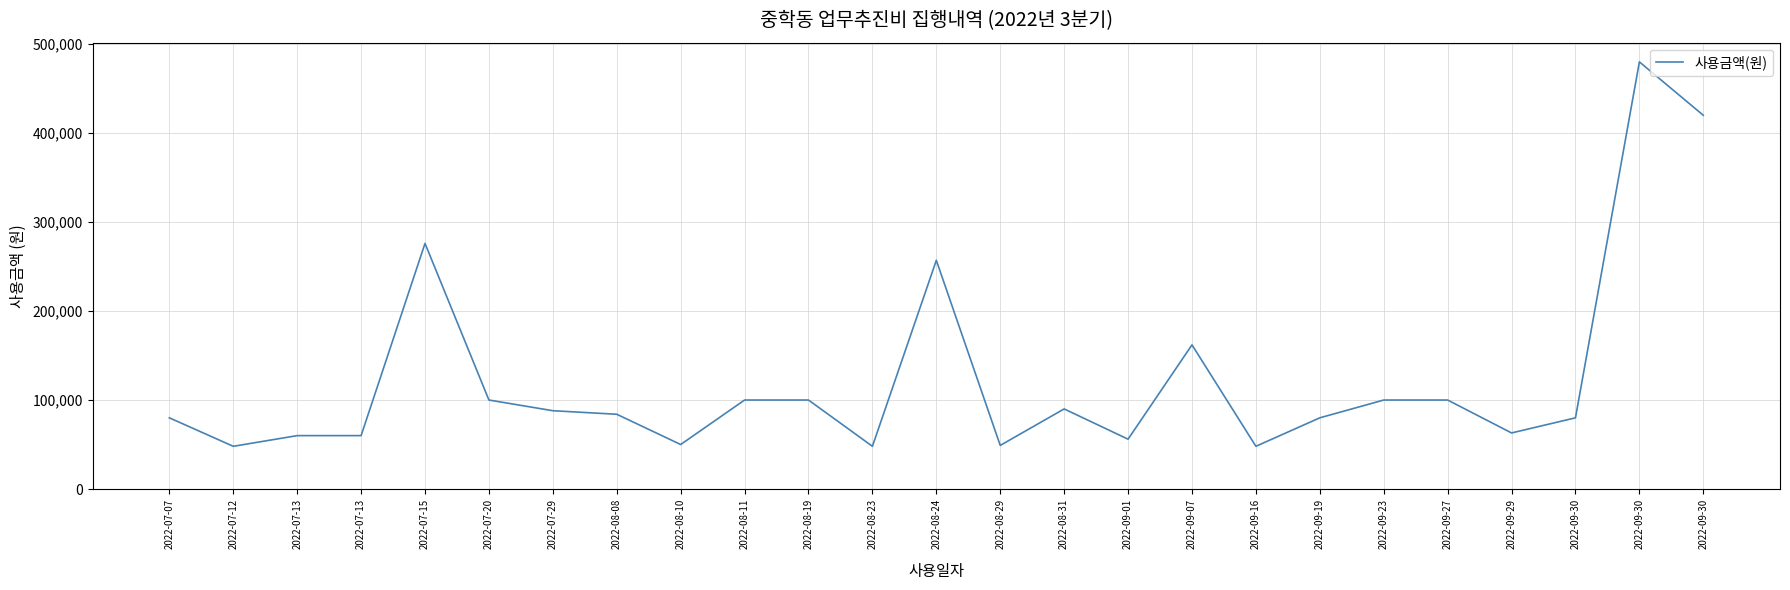

Reading left to right, extract all data points from this chart.

80000	48000	60000	60000	276000	100000	88000	84000	50000	100000	100000	48000	257000	49000	90000	56000	162000	48000	80000	100000	100000	63000	80000	480000	420000